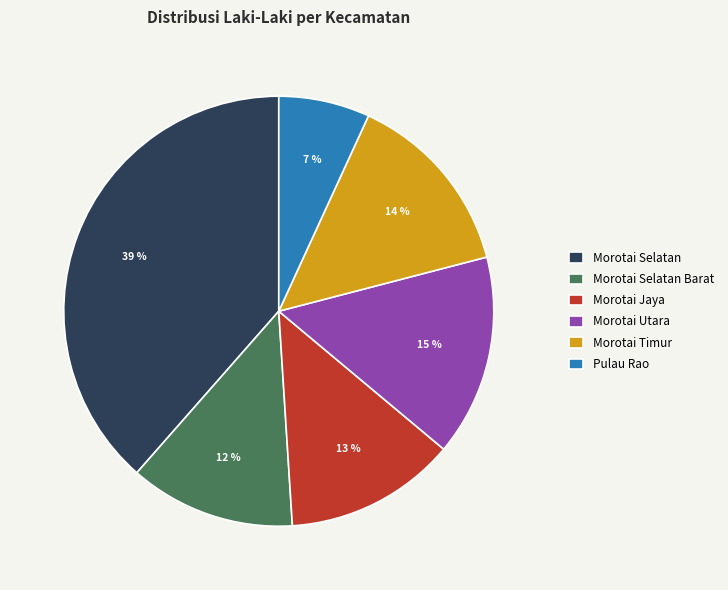

Which category has the biggest portion of the pie?

Morotai Selatan